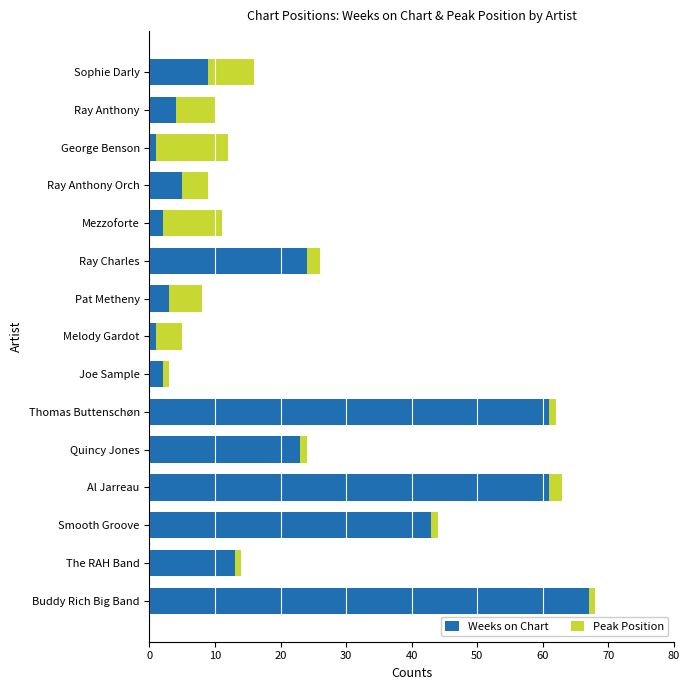

True or false: Weeks on Chart has a value of 43 at Smooth Groove.

True